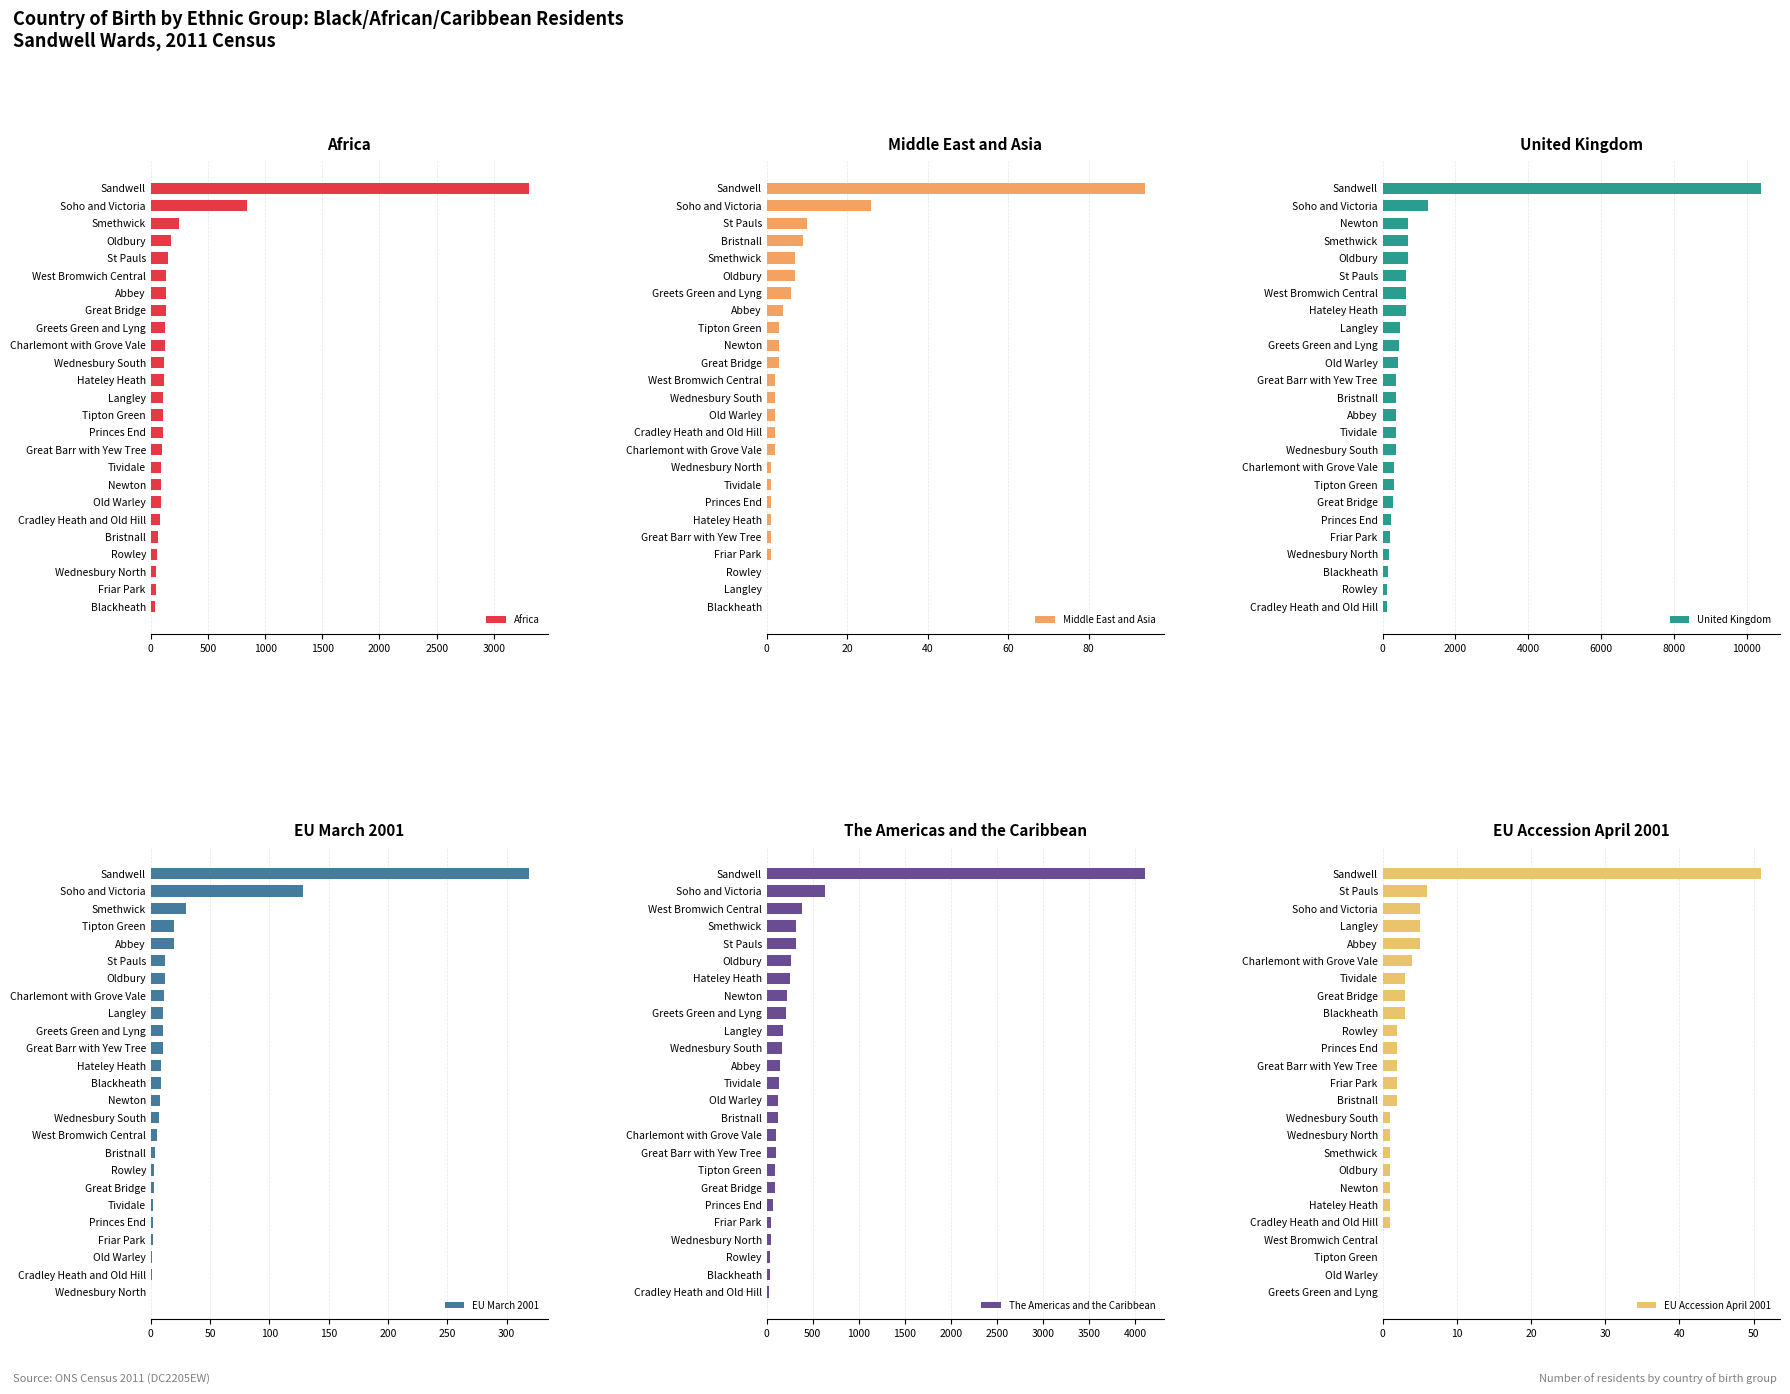

Read the The Americas and the Caribbean value at Langley.

176